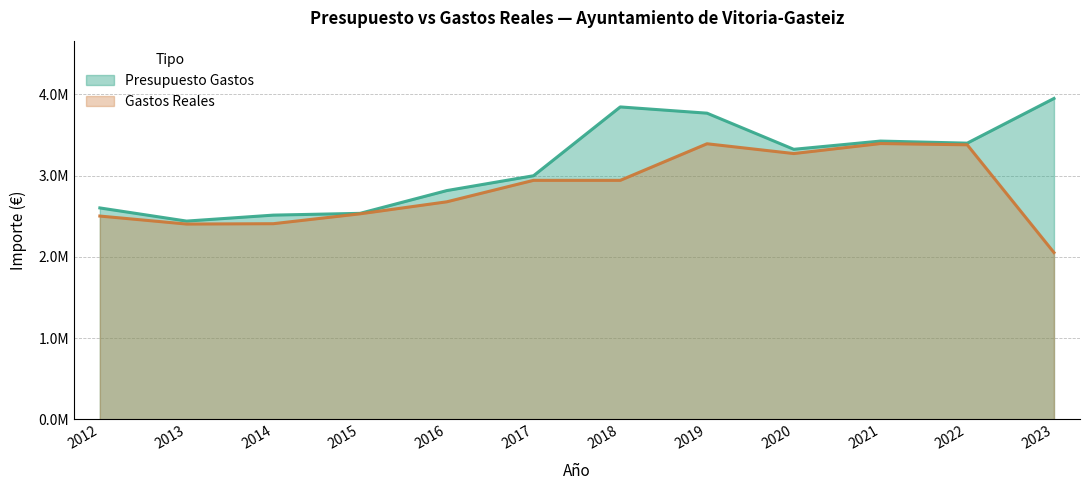

Which series has the largest total across all categories?

Presupuesto Gastos